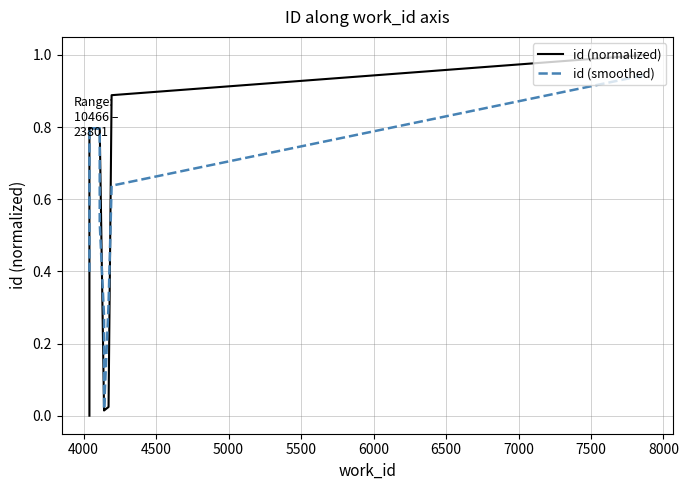

Does the chart have visible grid lines?

Yes